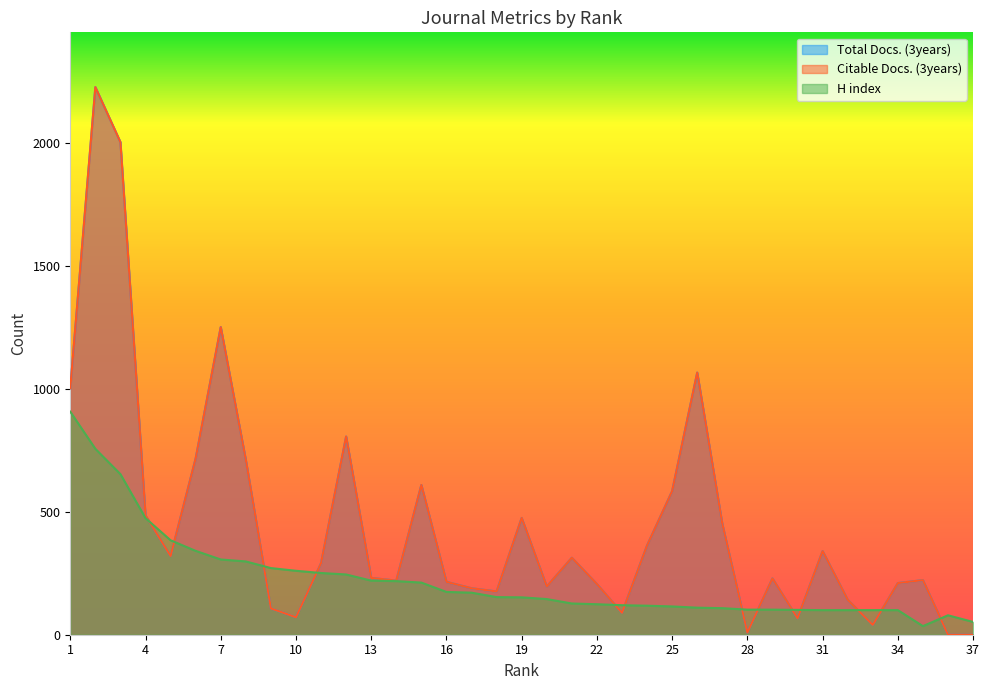

What is the maximum value shown in the chart?

2227